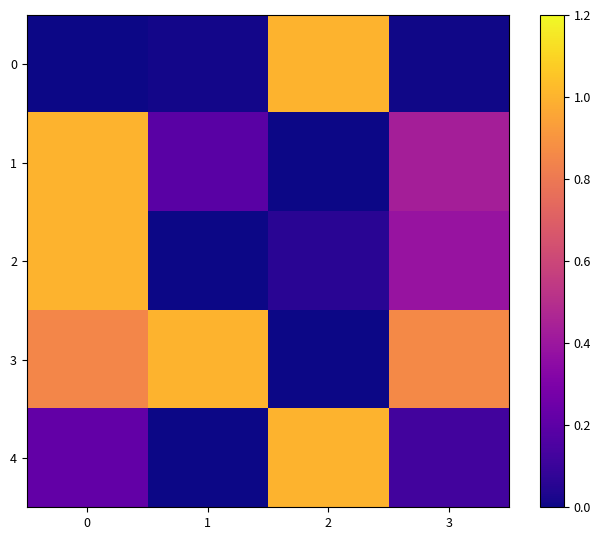

Reading left to right, extract all data points from this chart.

0: 0=0.0	1=0.0	2=1.0	3=0.0
1: 0=1.0	1=0.2	2=0.0	3=0.4
2: 0=1.0	1=0.0	2=0.1	3=0.4
3: 0=0.8	1=1.0	2=0.0	3=0.9
4: 0=0.2	1=0.0	2=1.0	3=0.1